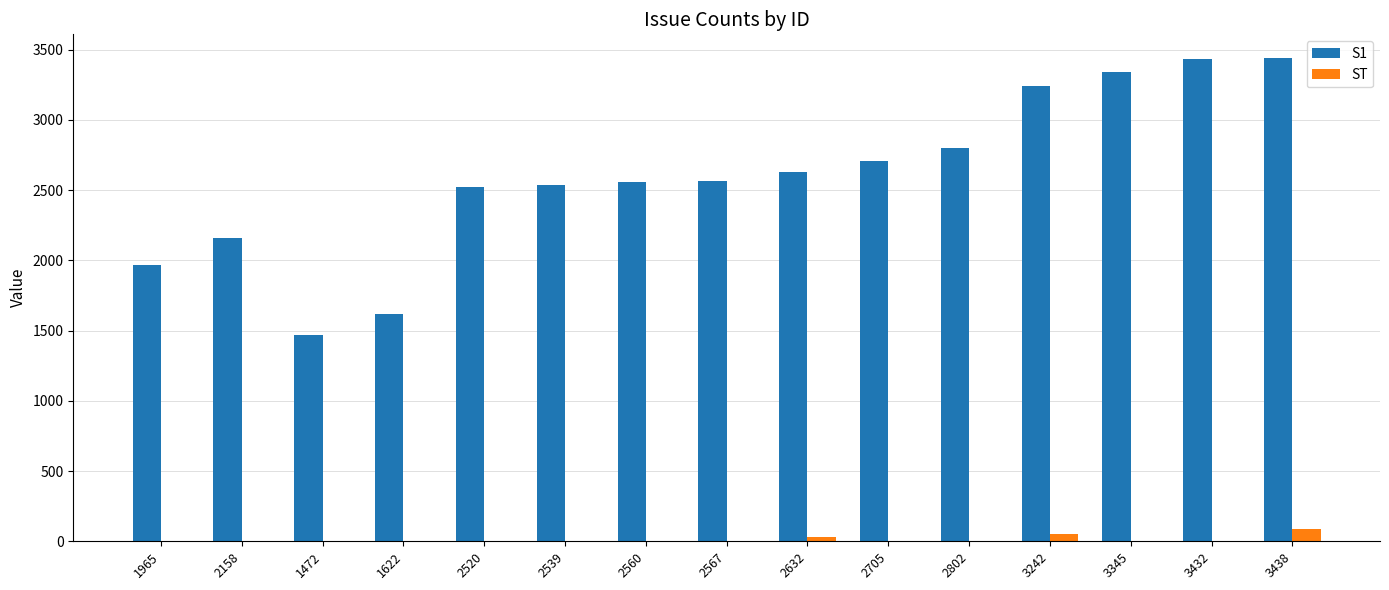

Is the value of S1 at 1965 greater than the value of ST at 2539?

Yes